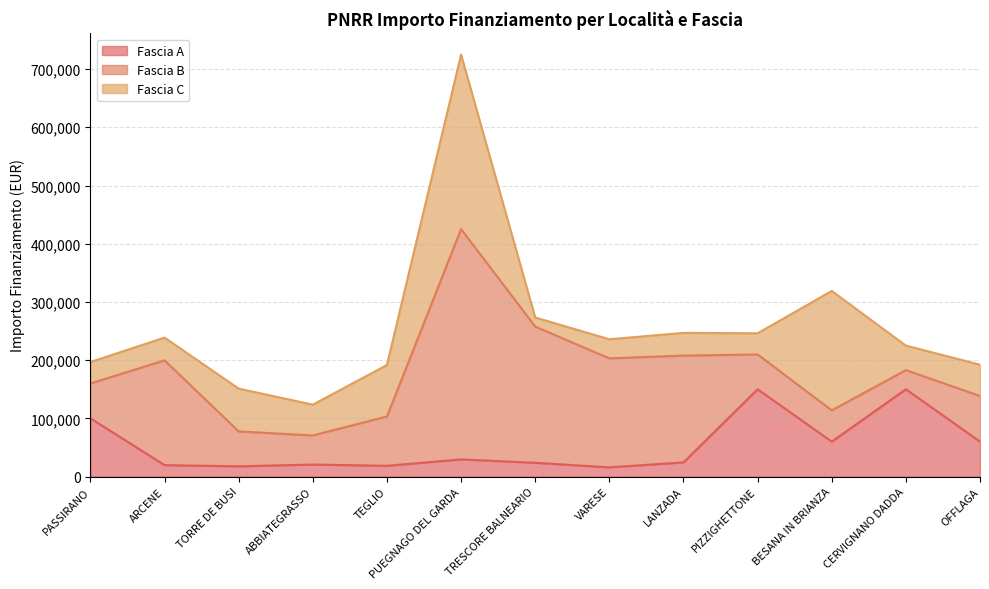

What are all the series names shown in the legend?

Fascia A, Fascia B, Fascia C